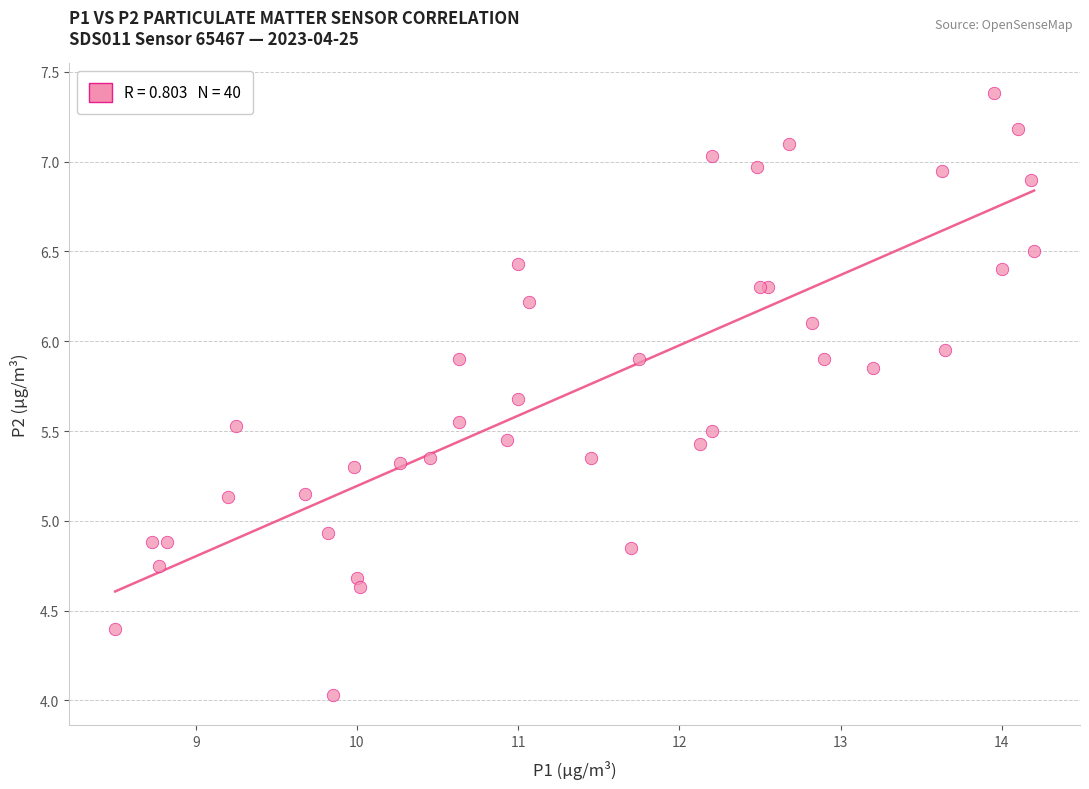

What Y value in the scatter plot is closest to 5?

4.9